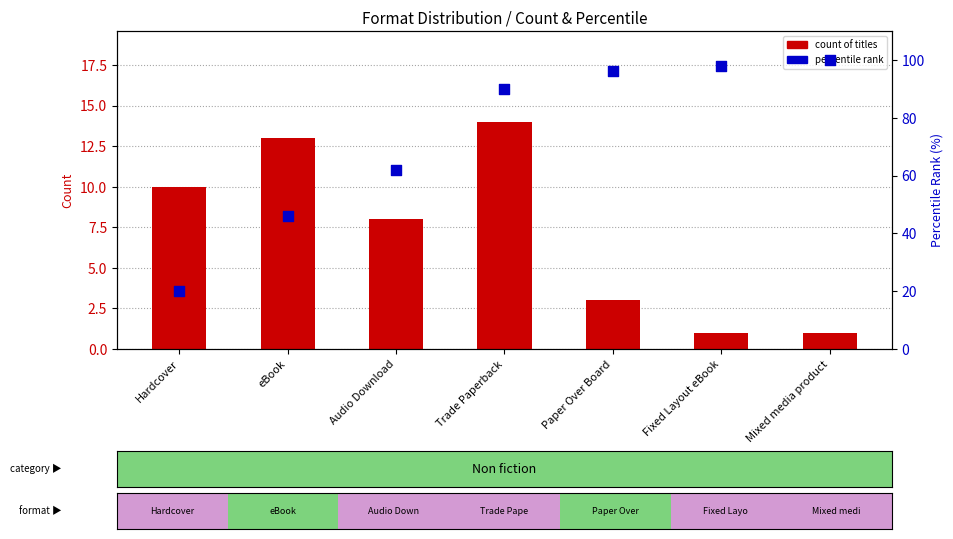

What is the total value across all series at Fixed Layout eBook?

99